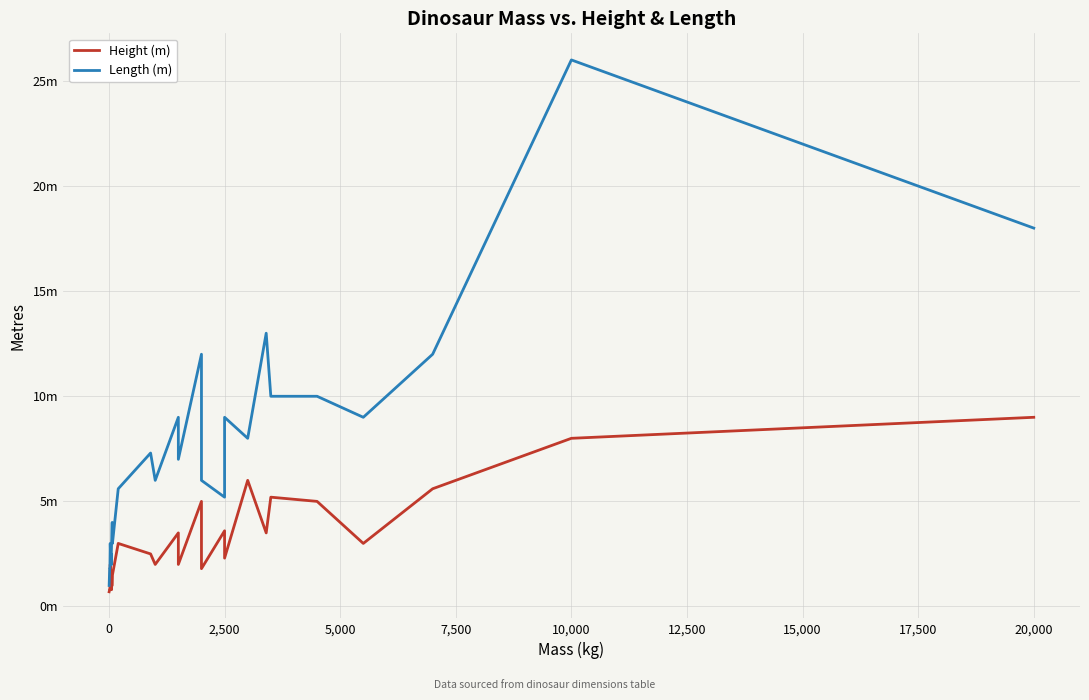

True or false: Height (m) and Length (m) intersect in this chart.

False